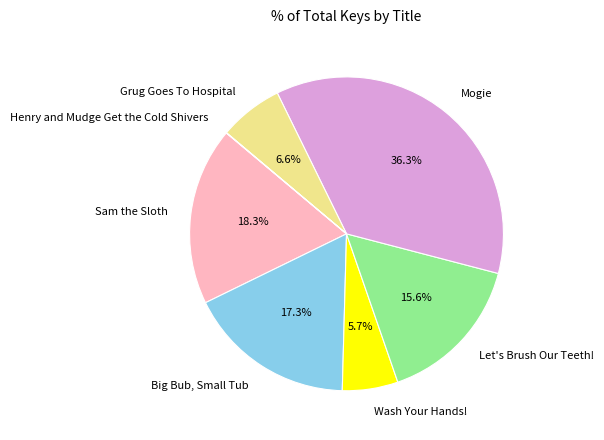

Approximately how many times larger is the value at Wash Your Hands! compared to Big Bub, Small Tub?

0.3